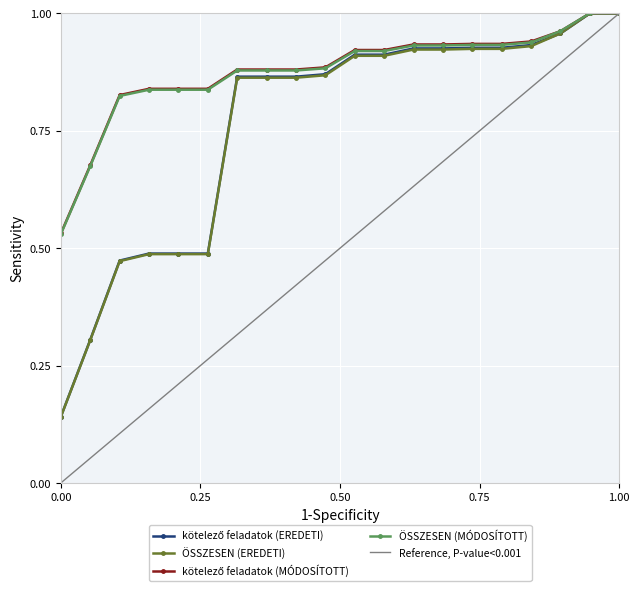

Which series has the largest range (max minus min)?

Reference, P-value<0.001